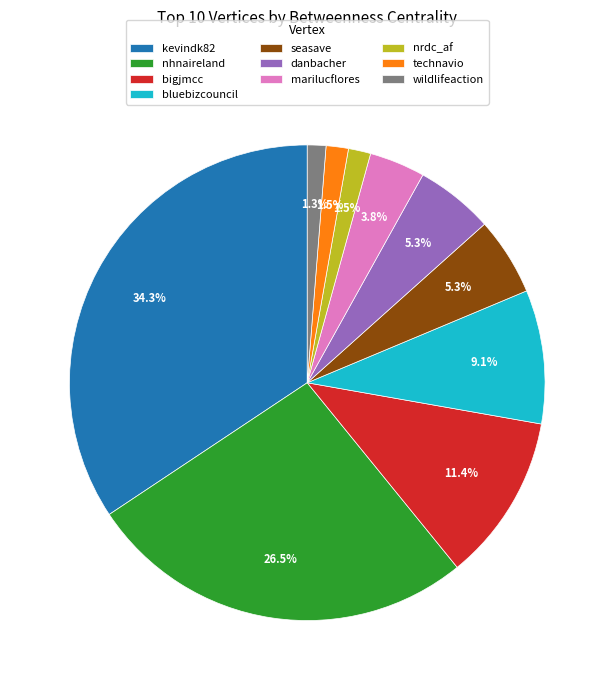

How many slices are in this pie chart?

10